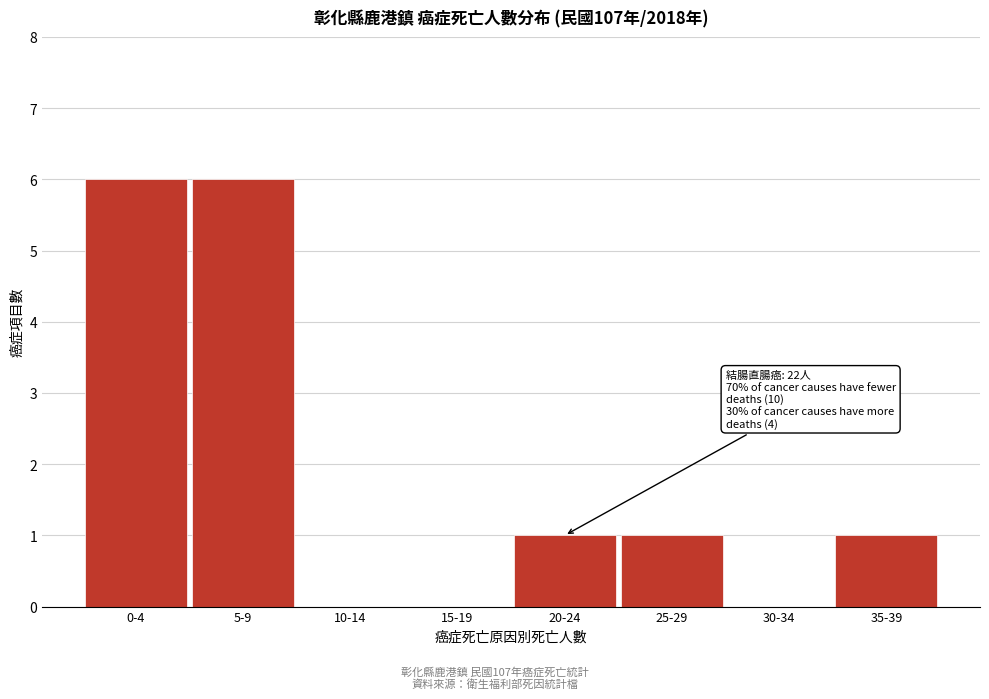

Reading right to left, what are all the values shown in this chart?

35-39=1	30-34=0	25-29=1	20-24=1	15-19=0	10-14=0	5-9=6	0-4=6